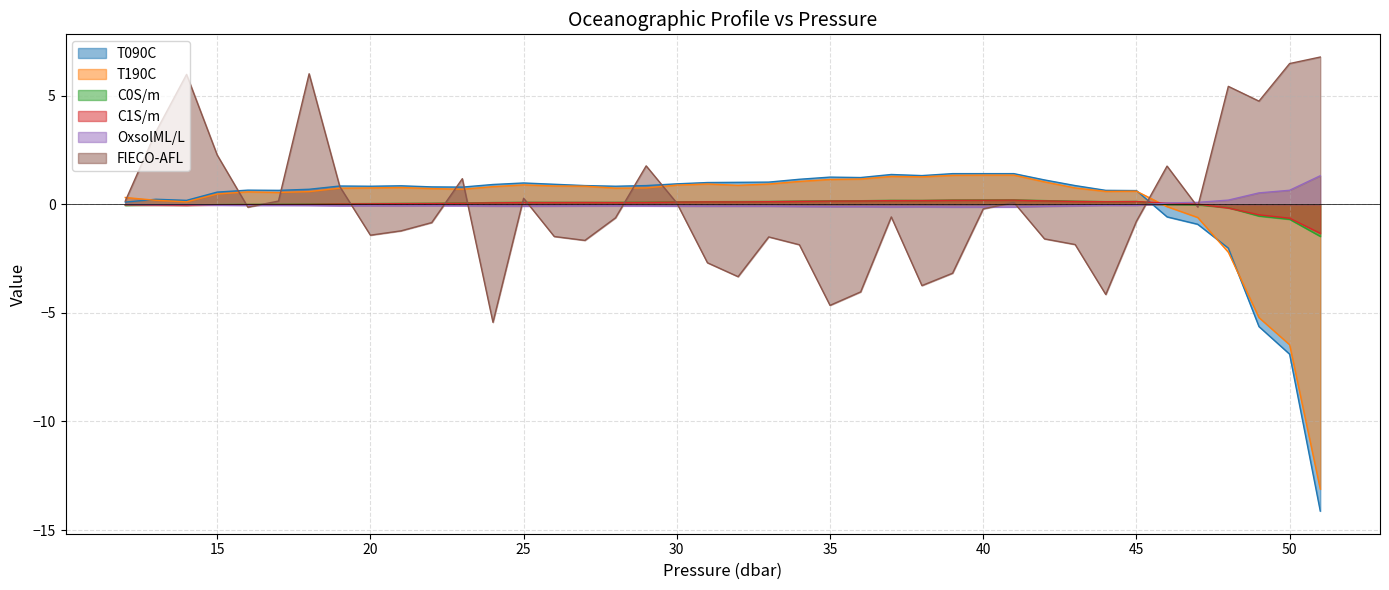

What are all the series names shown in the legend?

T090C, T190C, C0S/m, C1S/m, OxsolML/L, FlECO-AFL